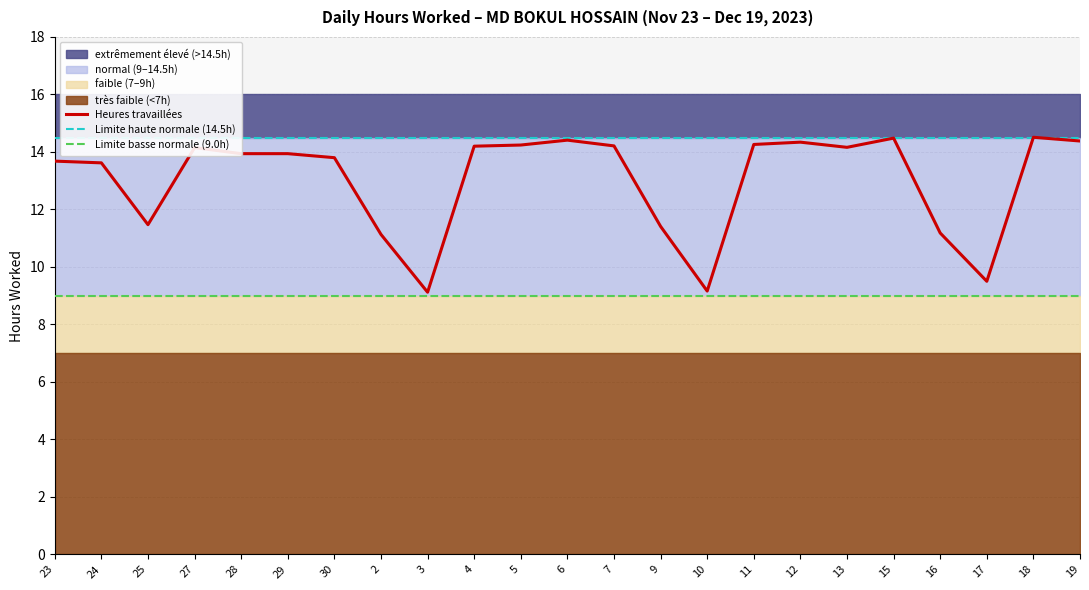

List the labels in order of Hours Worked value, largest first.

18, 15, 6, 19, 12, 11, 5, 7, 4, 13, 27, 28, 29, 30, 23, 24, 25, 9, 16, 2, 17, 10, 3